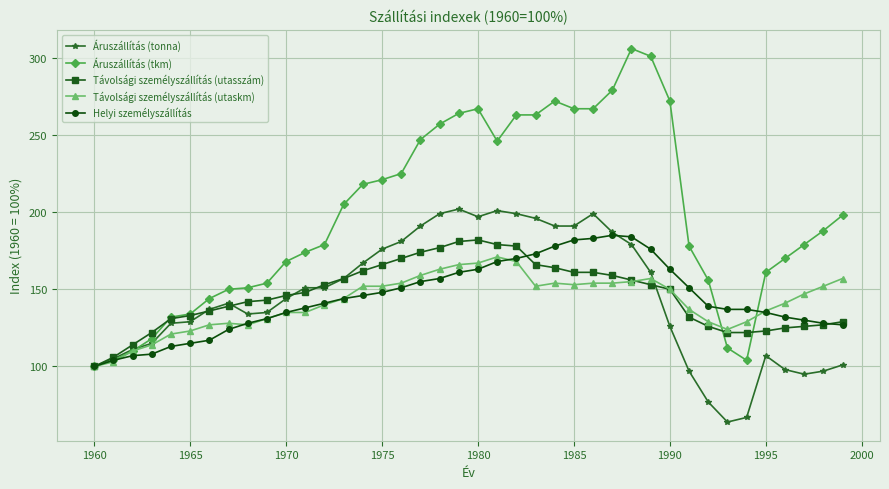

What is the average value of the Helyi személyszállítás series?

144